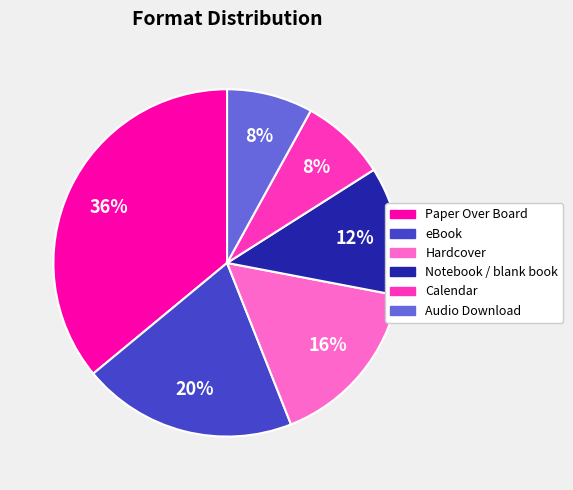

To the nearest percent, what is the difference between the largest and smallest slice percentages?

28%